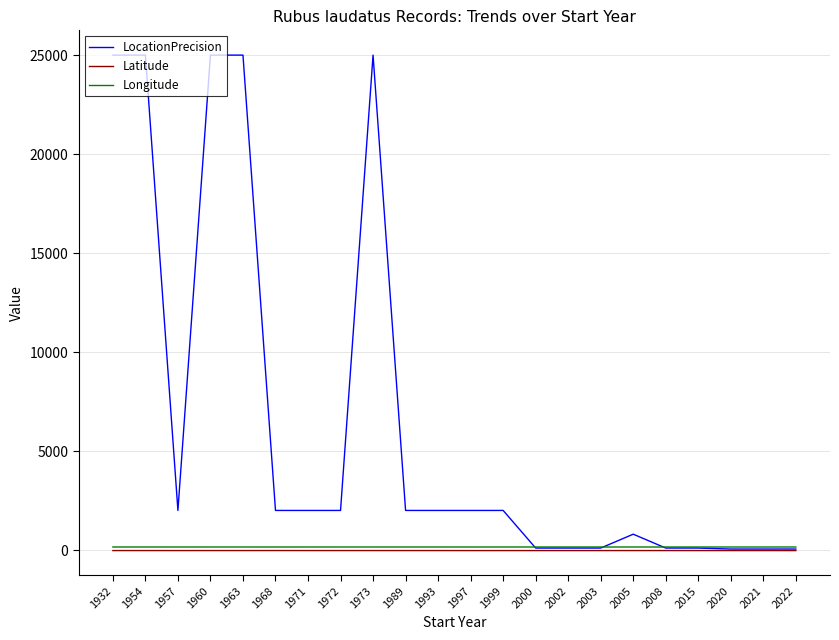

What is the maximum value shown in the chart?

25000.0